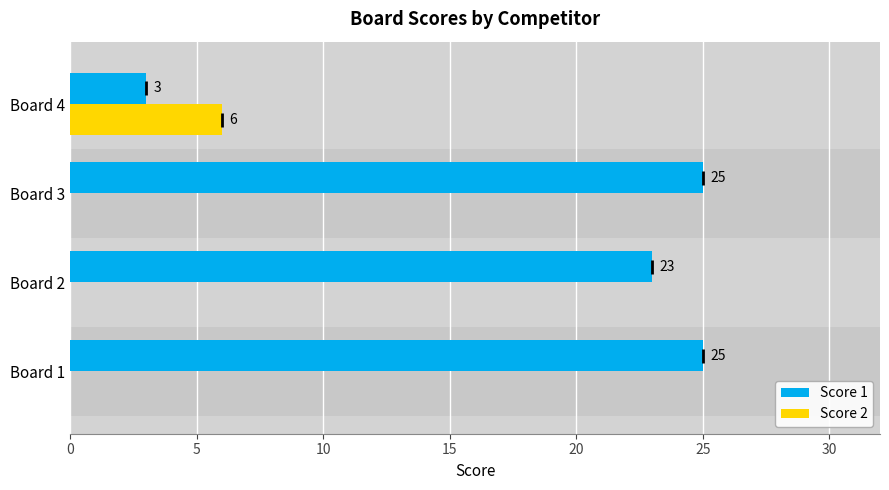

How many series are shown in this chart?

2